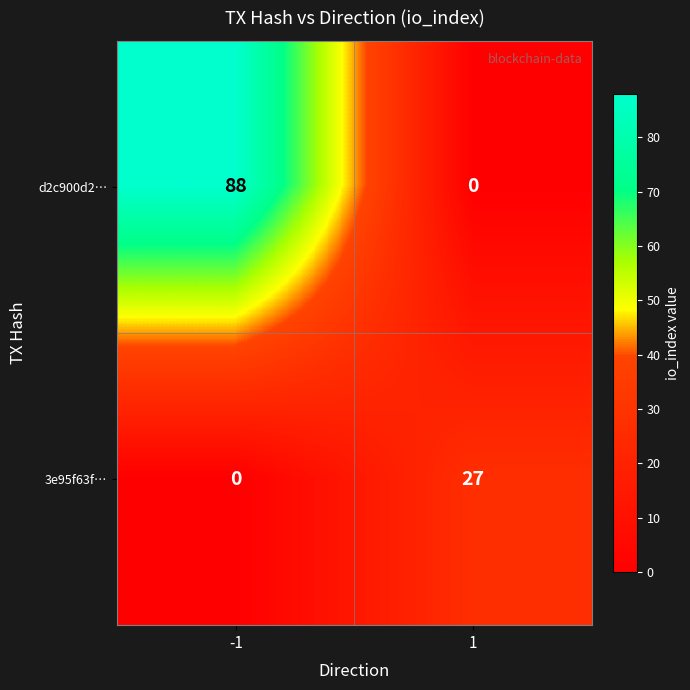

Between -1 and 1, which series saw the biggest shift?

d2c900d2…